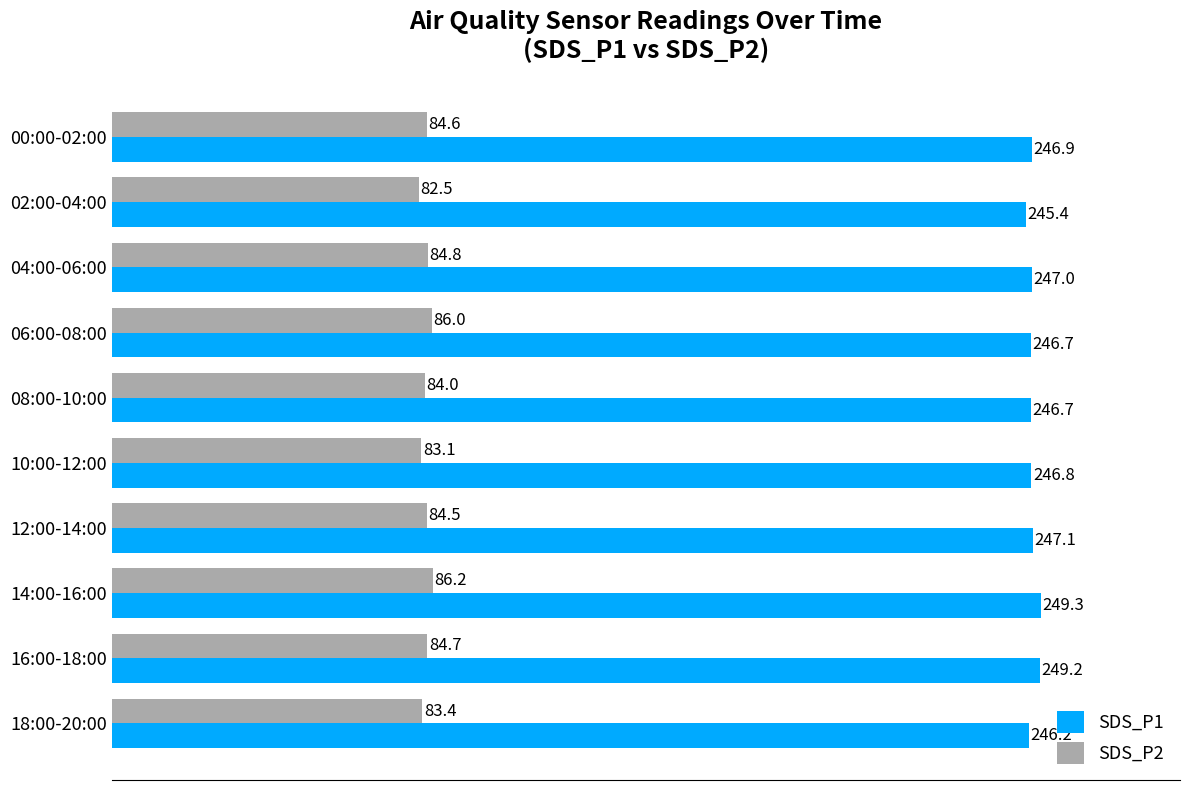

Which category has the highest value in the SDS_P1 series?

14:00-16:00